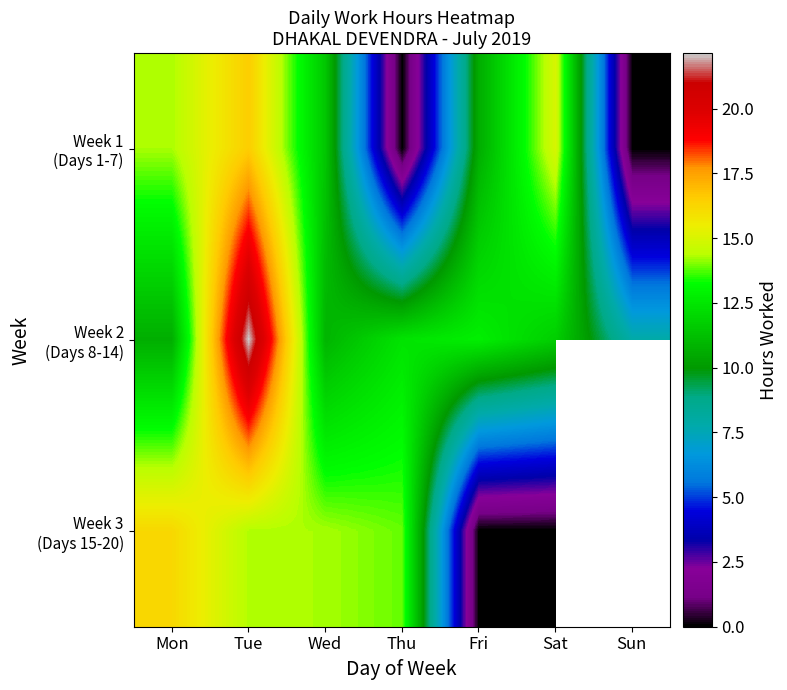

Between Sun and Wed, which is larger?

Wed